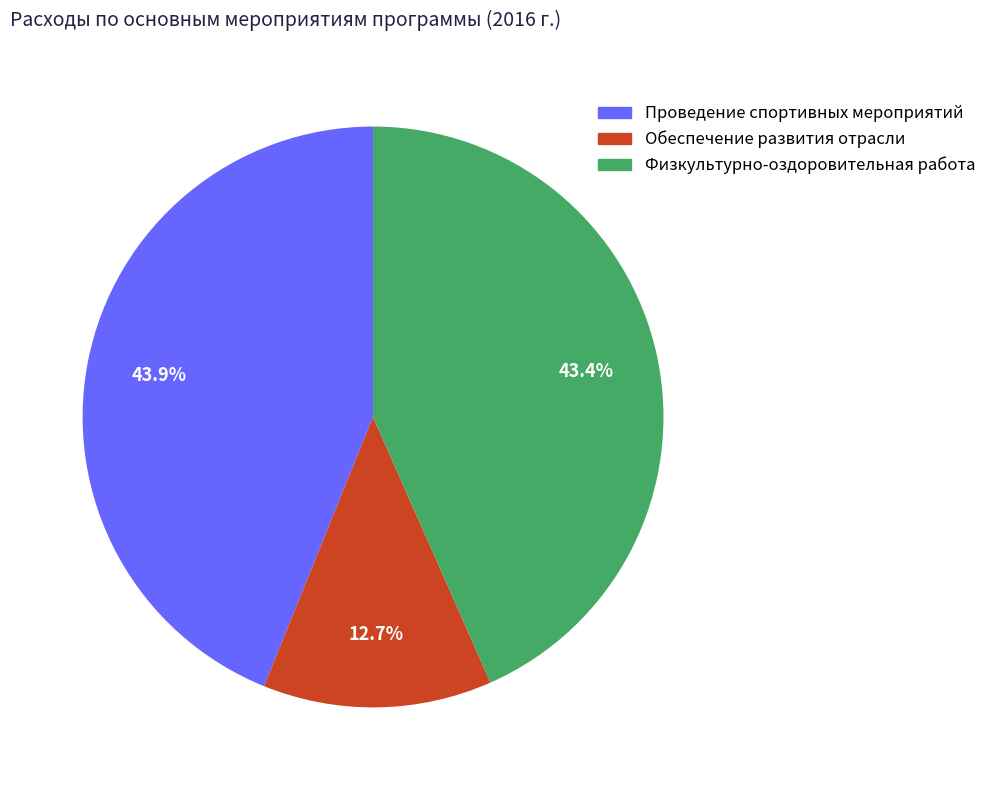

Which category has the smallest portion of the pie?

Обеспечение развития отрасли